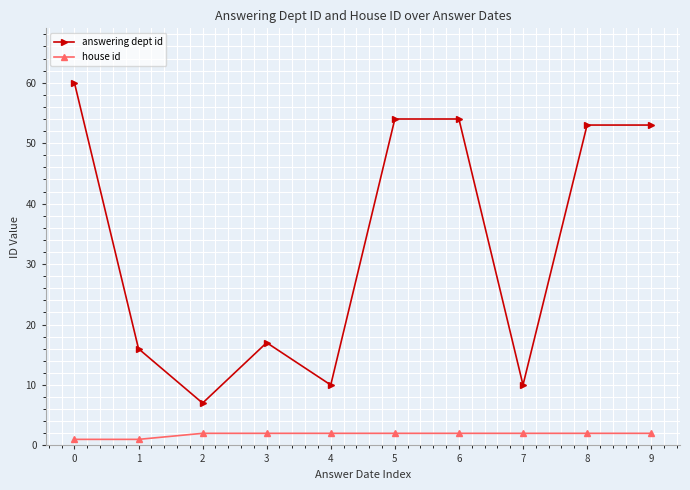

List the series in order of their overall mean, highest first.

answering dept id, house id